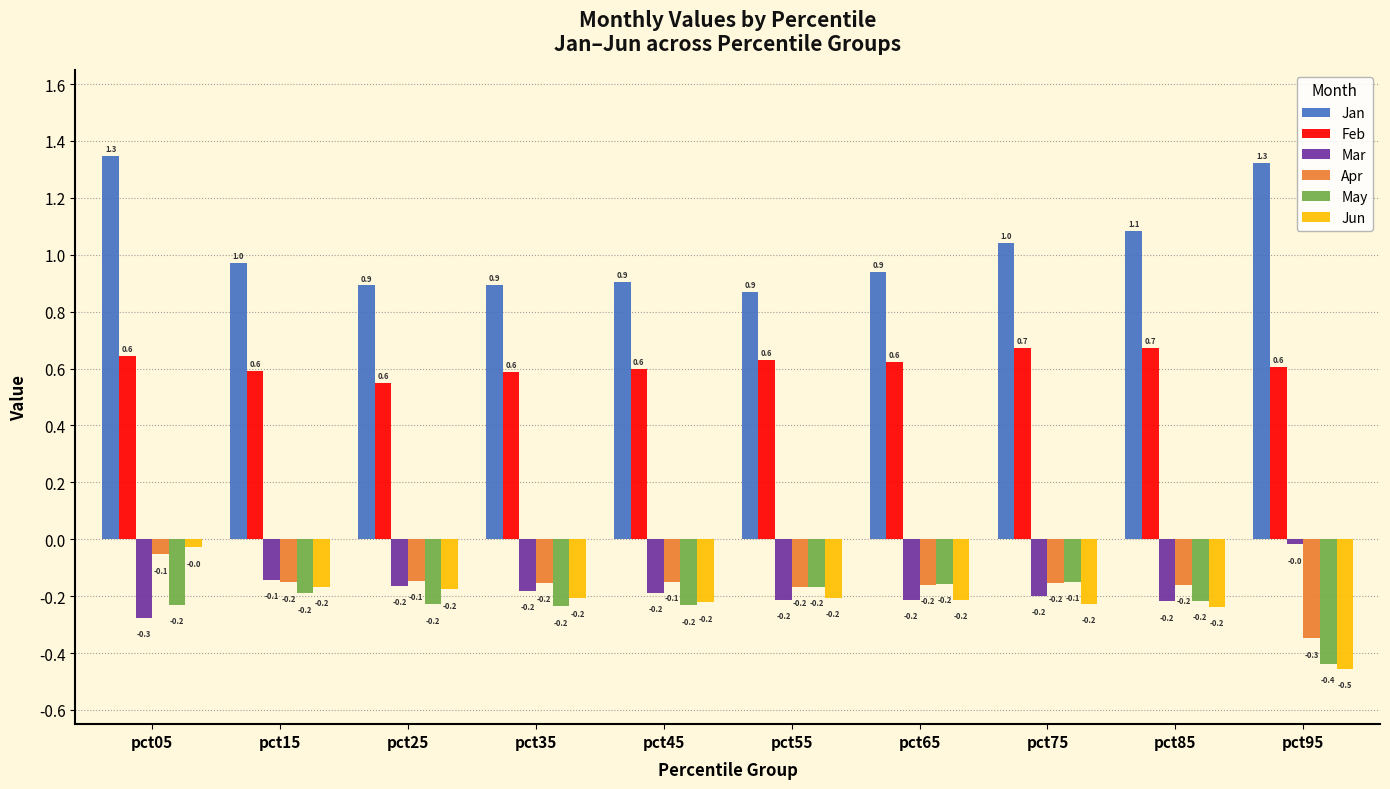

What is the value of the May bar at the 1st from the left?

-0.2